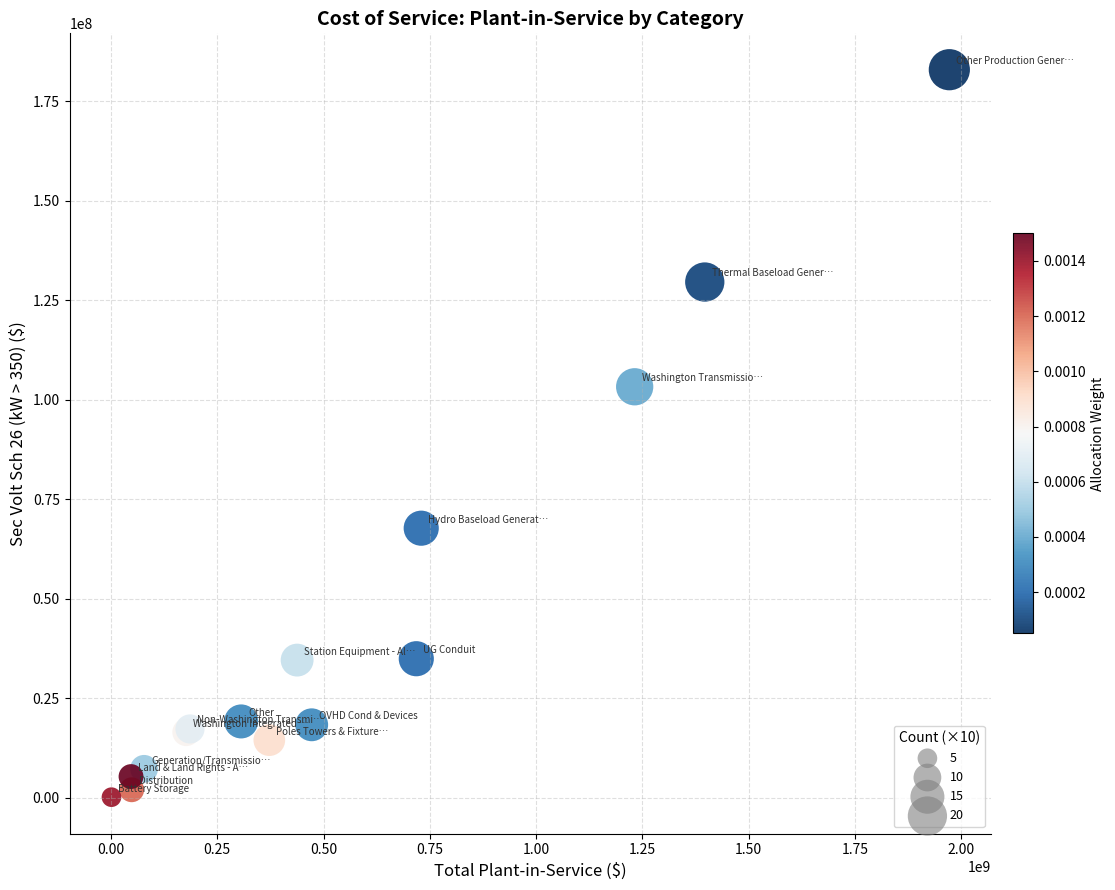

What Y value in the scatter plot is closest to 91508133?

103236833.7